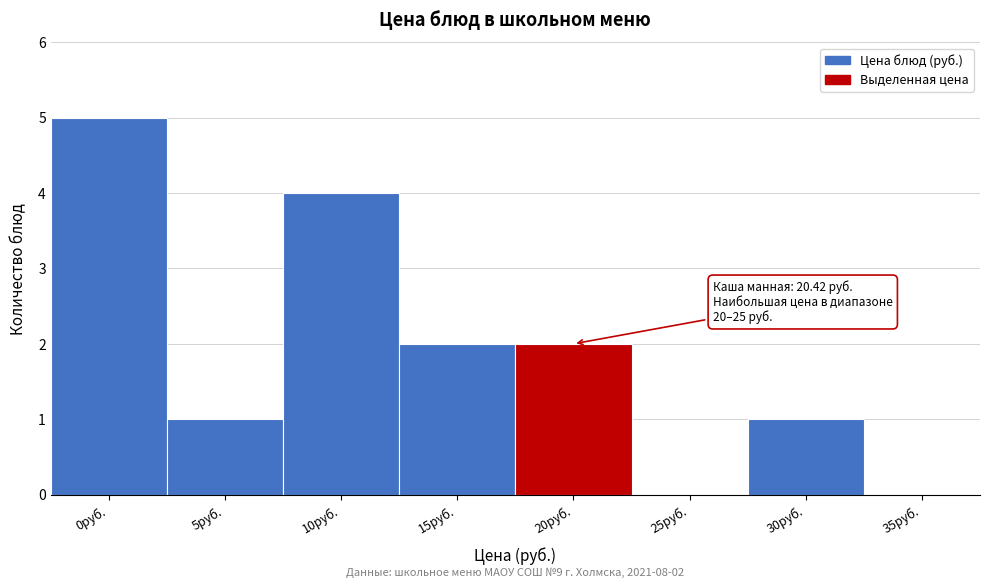

Reading right to left, what are all the values shown in this chart?

35руб.=0	30руб.=1	25руб.=0	20руб.=2	15руб.=2	10руб.=4	5руб.=1	0руб.=5